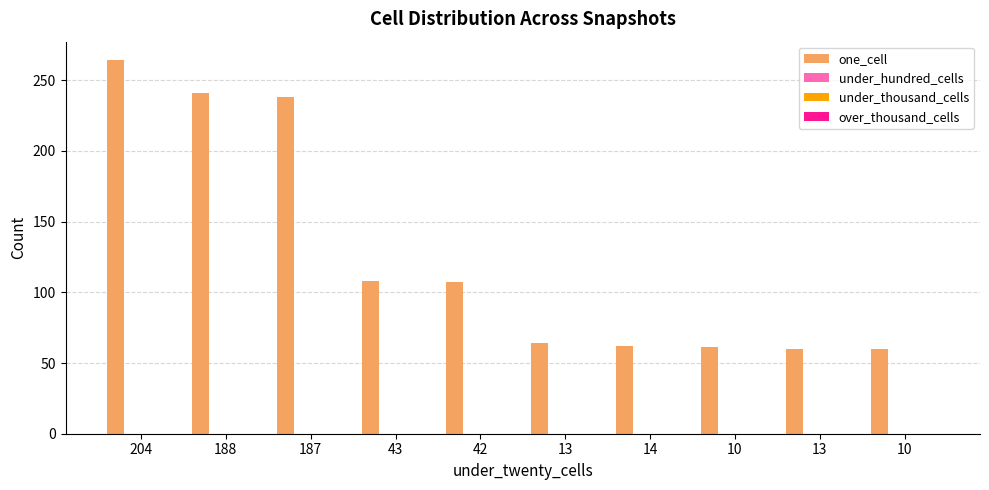

What is the value of the 7th bar from the left?

62